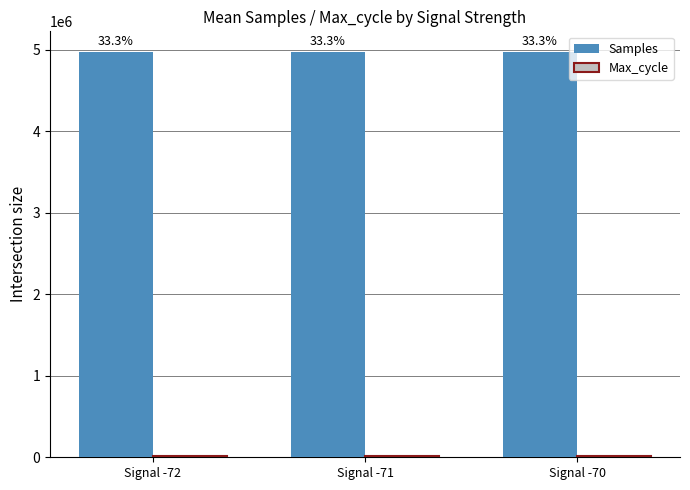

What is the spread (max minus min) of values at Signal -71?

4955974